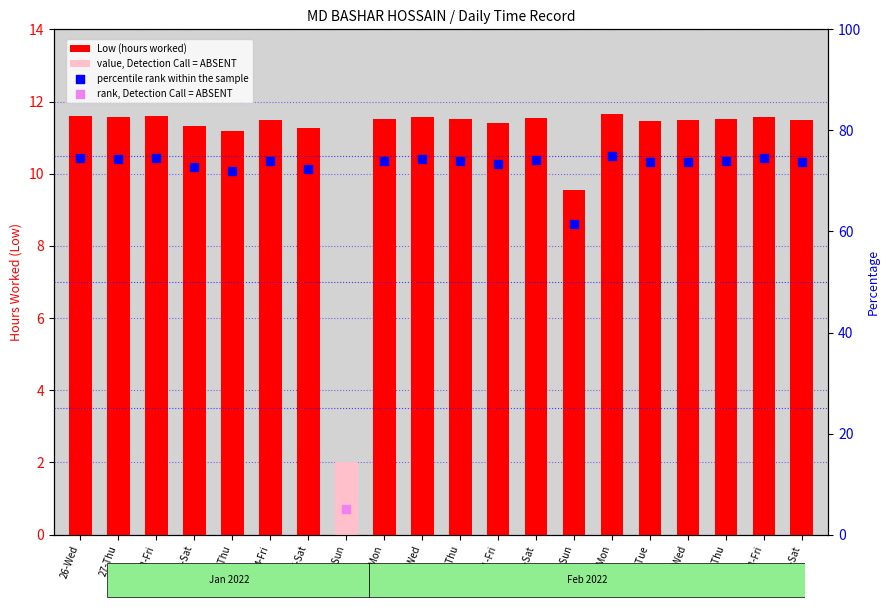

Which series reaches the maximum Y coordinate?

percentile rank within the sample